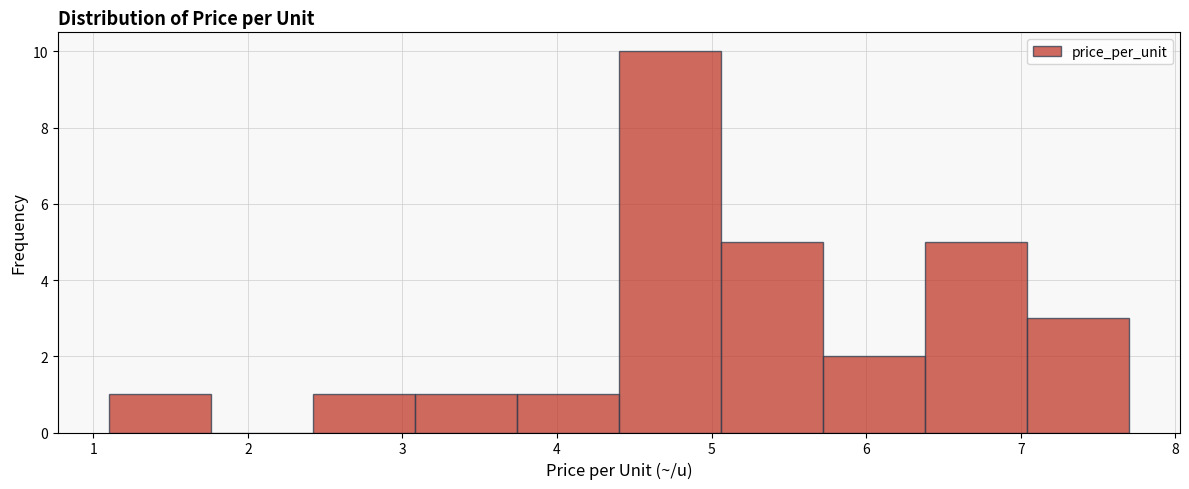

Reading left to right, list every bar in this chart as the range it spans on the x-axis followed by its height. Neither the bar edges nor the heights are printed on the chart, so give them approximately, as read against the axes.

1.10 to 1.76: 1
1.76 to 2.42: 0
2.42 to 3.08: 1
3.08 to 3.74: 1
3.74 to 4.40: 1
4.40 to 5.06: 10
5.06 to 5.72: 5
5.72 to 6.38: 2
6.38 to 7.04: 5
7.04 to 7.70: 3